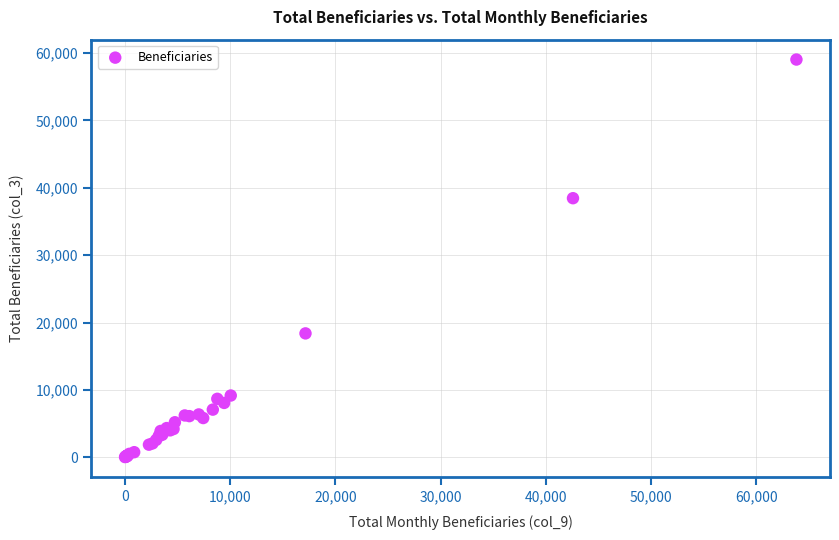

What Y value in the scatter plot is closest to 29535?

38460